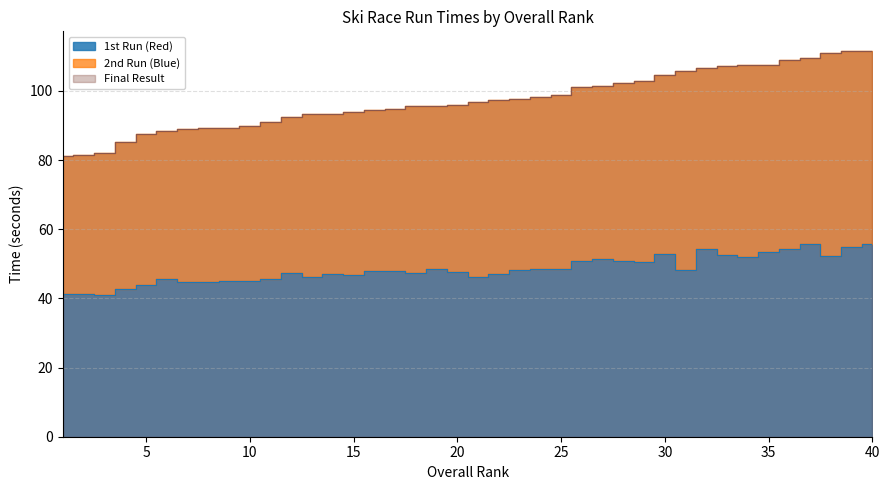

Reading right to left, extract all data points from this chart.

1st Run (Red): 40=55.6	39=54.8	38=52.4	37=55.8	36=54.4	35=53.5	34=51.9	33=52.5	32=54.2	31=48.1	30=52.9	29=50.6	28=50.8	27=51.4	26=50.8	25=48.5	24=48.5	23=48.1	22=47.0	21=46.1	20=47.7	19=48.5	18=47.3	17=47.9	16=48.1	15=46.9	14=47.0	13=46.2	12=47.4	11=45.6	10=45.2	9=45.0	8=44.9	7=44.6	6=45.5	5=43.9	4=42.7	3=41.1	2=41.2	1=41.1
Final Result: 40=111.7	39=111.6	38=111.1	37=109.7	36=109.0	35=107.6	34=107.5	33=107.4	32=106.7	31=105.8	30=104.7	29=103.0	28=102.3	27=101.6	26=101.0	25=98.8	24=98.2	23=97.7	22=97.4	21=97.0	20=95.8	19=95.8	18=95.6	17=94.7	16=94.6	15=93.9	14=93.5	13=93.4	12=92.6	11=91.2	10=90.0	9=89.3	8=89.3	7=89.0	6=88.5	5=87.6	4=85.1	3=81.9	2=81.6	1=81.3